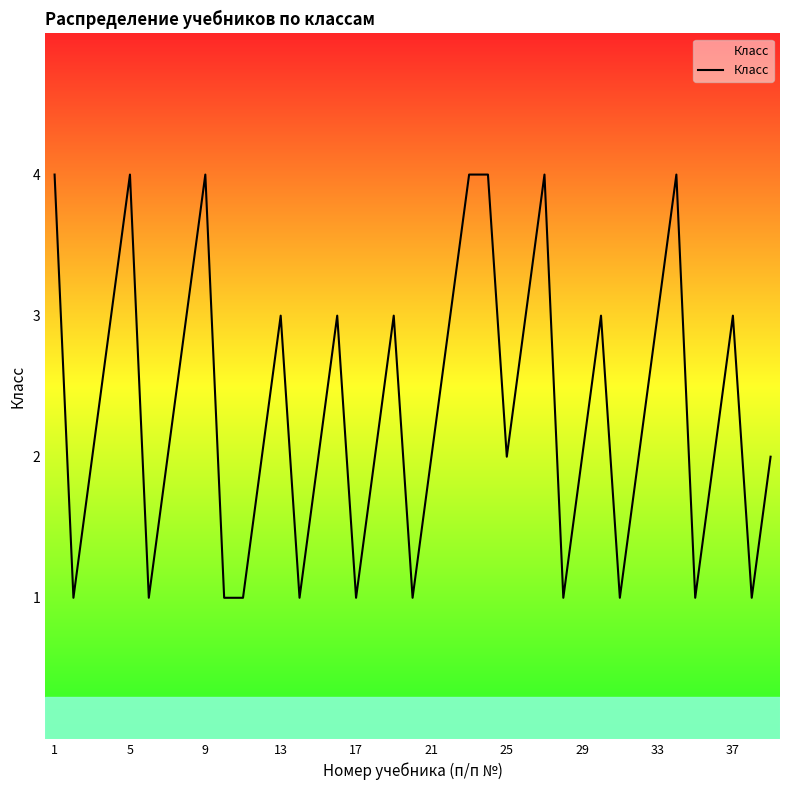

What is the greatest value displayed?

4